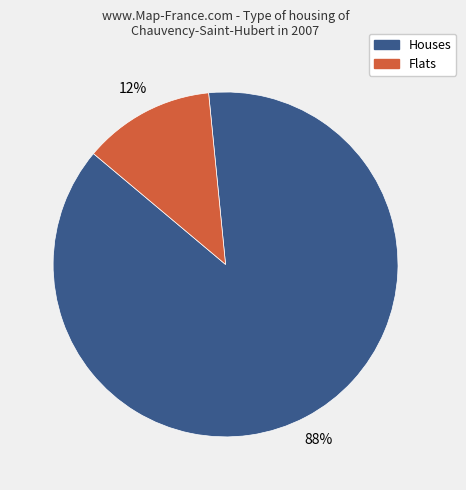

To the nearest percent, what is the average slice percentage?

50%